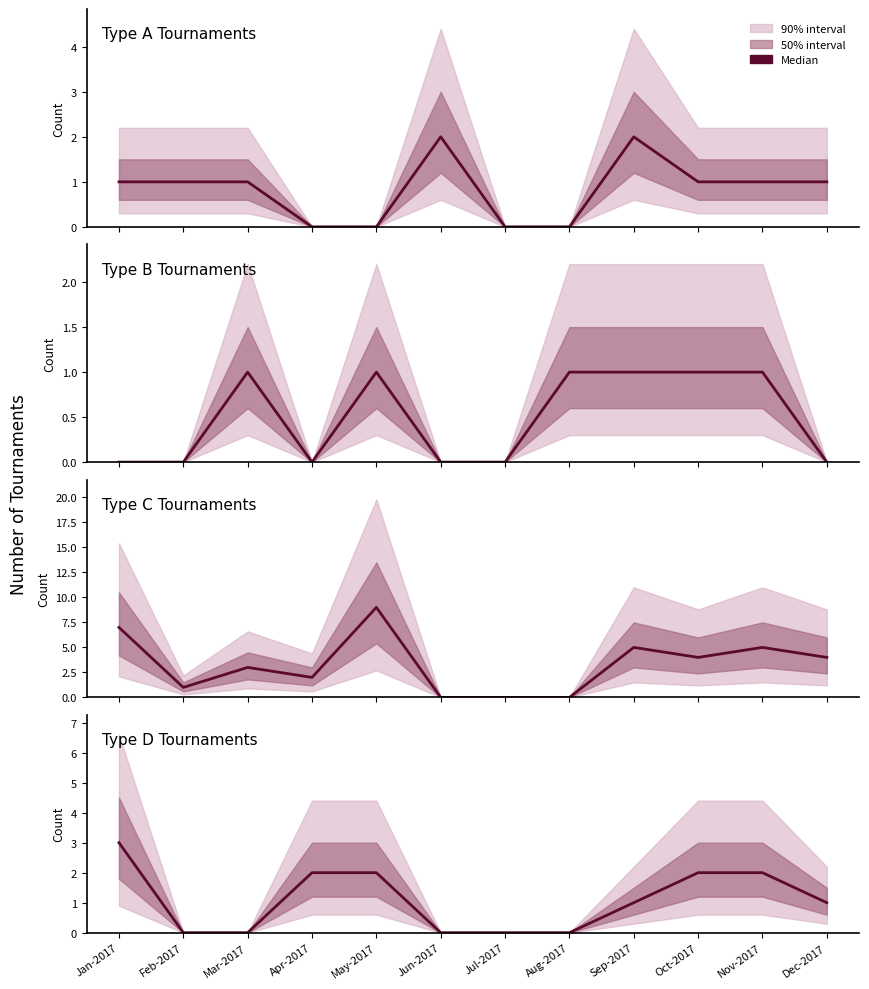

Does the chart display data point markers on the line(s)?

No